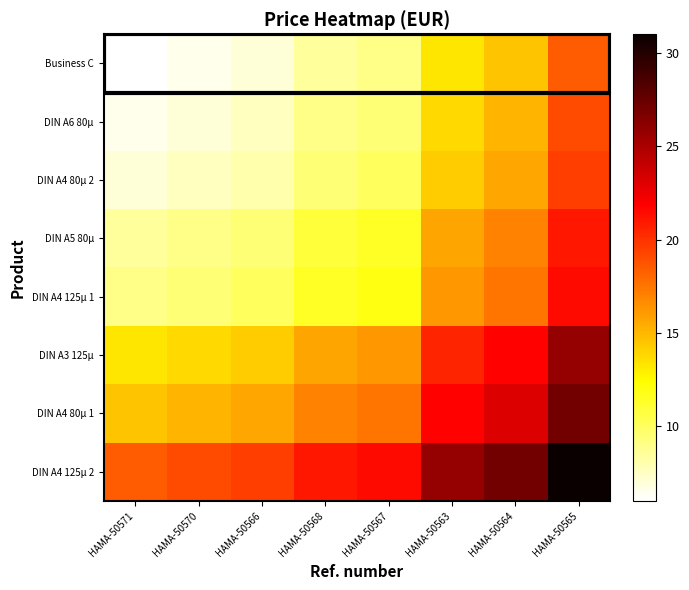

Reading left to right, transcribe all the data shown in this chart.

Business C: HAMA-50571=6.0	HAMA-50570=6.5	HAMA-50566=7.1	HAMA-50568=8.4	HAMA-50567=9.0	HAMA-50563=13.2	HAMA-50564=14.6	HAMA-50565=18.5
DIN A6 80µ: HAMA-50571=6.5	HAMA-50570=7.1	HAMA-50566=7.6	HAMA-50568=9.0	HAMA-50567=9.5	HAMA-50563=13.8	HAMA-50564=15.1	HAMA-50565=19.0
DIN A4 80µ 2: HAMA-50571=7.1	HAMA-50570=7.6	HAMA-50566=8.1	HAMA-50568=9.5	HAMA-50567=10.0	HAMA-50563=14.3	HAMA-50564=15.6	HAMA-50565=19.6
DIN A5 80µ: HAMA-50571=8.4	HAMA-50570=9.0	HAMA-50566=9.5	HAMA-50568=10.9	HAMA-50567=11.4	HAMA-50563=15.7	HAMA-50564=17.0	HAMA-50565=21.0
DIN A4 125µ 1: HAMA-50571=9.0	HAMA-50570=9.5	HAMA-50566=10.0	HAMA-50568=11.4	HAMA-50567=11.9	HAMA-50563=16.2	HAMA-50564=17.5	HAMA-50565=21.5
DIN A3 125µ: HAMA-50571=13.2	HAMA-50570=13.8	HAMA-50566=14.3	HAMA-50568=15.7	HAMA-50567=16.2	HAMA-50563=20.5	HAMA-50564=21.8	HAMA-50565=25.7
DIN A4 80µ 1: HAMA-50571=14.6	HAMA-50570=15.1	HAMA-50566=15.6	HAMA-50568=17.0	HAMA-50567=17.5	HAMA-50563=21.8	HAMA-50564=23.1	HAMA-50565=27.1
DIN A4 125µ 2: HAMA-50571=18.5	HAMA-50570=19.0	HAMA-50566=19.6	HAMA-50568=21.0	HAMA-50567=21.5	HAMA-50563=25.7	HAMA-50564=27.1	HAMA-50565=31.0